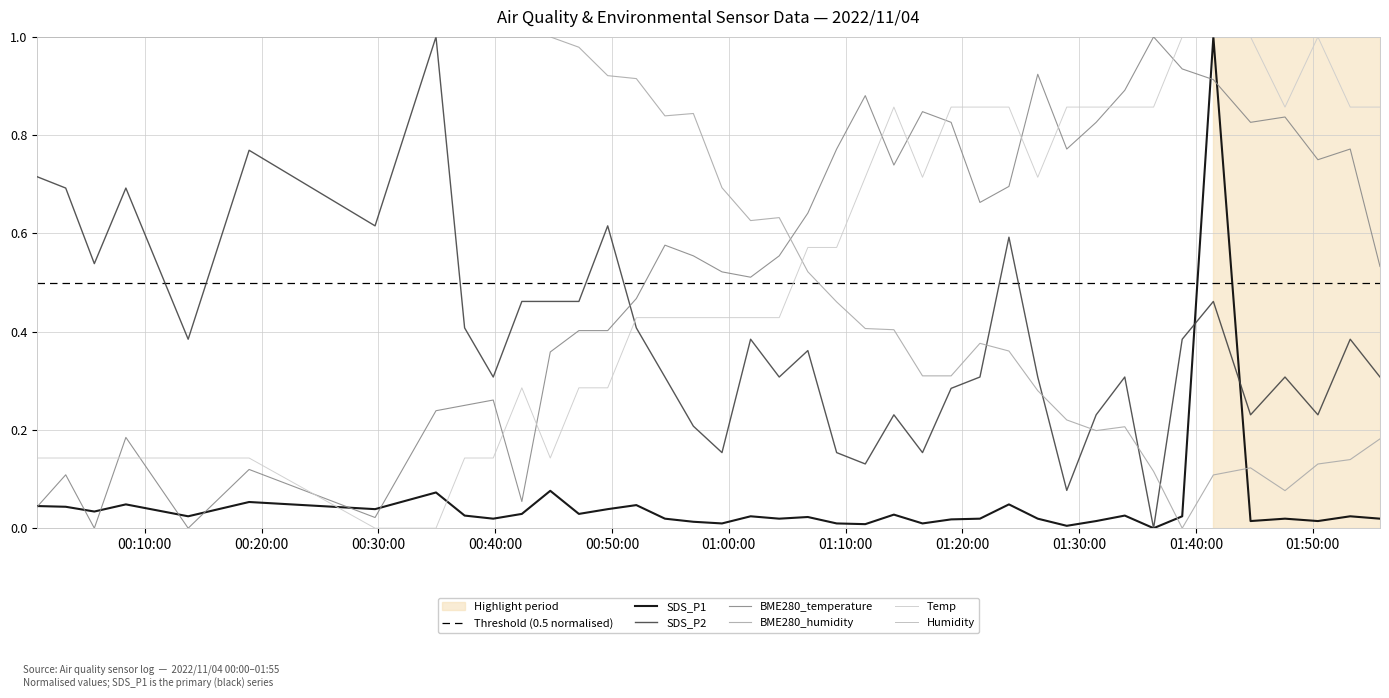

Between which two adjacent categories do SDS_P2 and SDS_P1 first intersect?

2022/11/04 01:38:49 and 2022/11/04 01:41:29